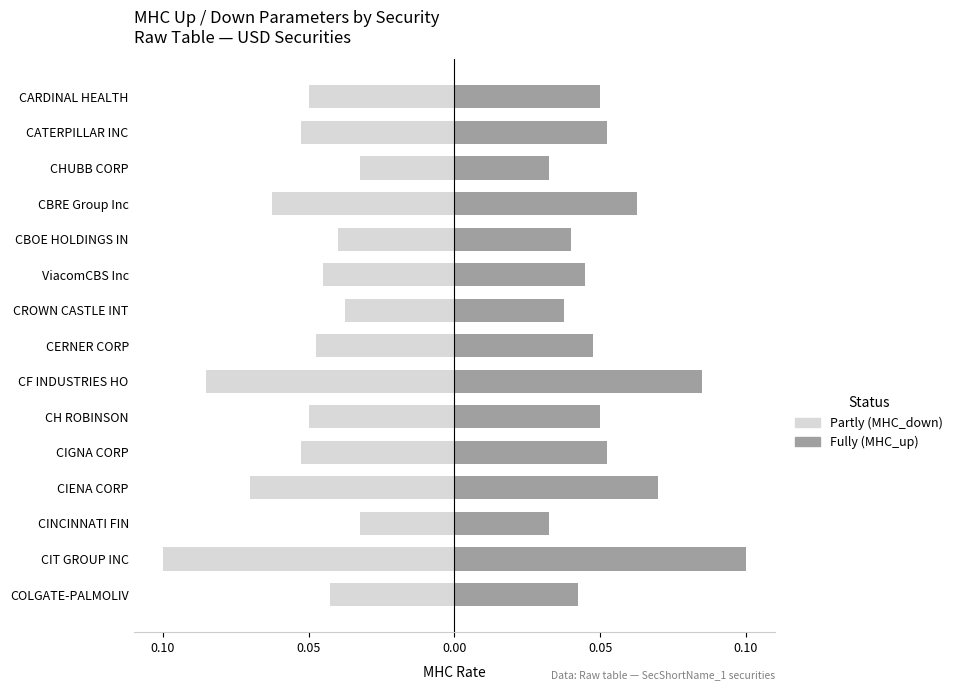

How many bars are there in total?

30